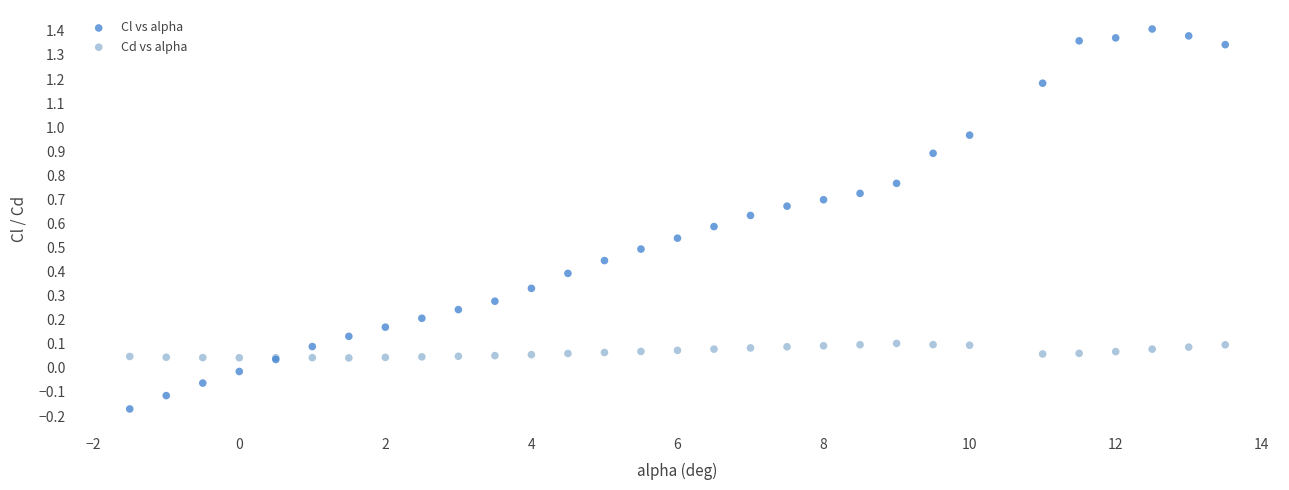

Which series contains the lowest Y value?

Cl vs alpha